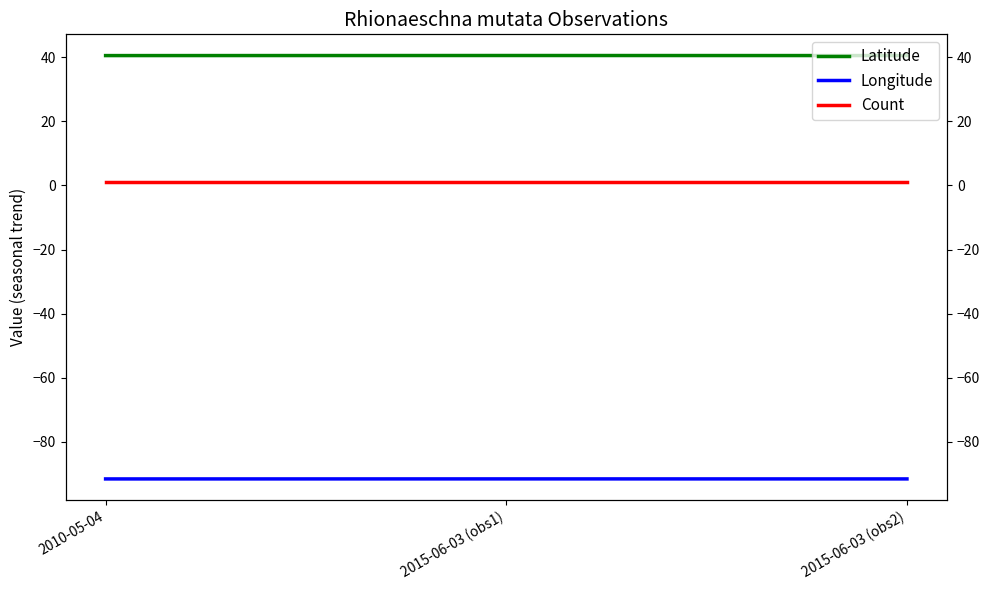

What is the maximum value shown in the chart?

40.6